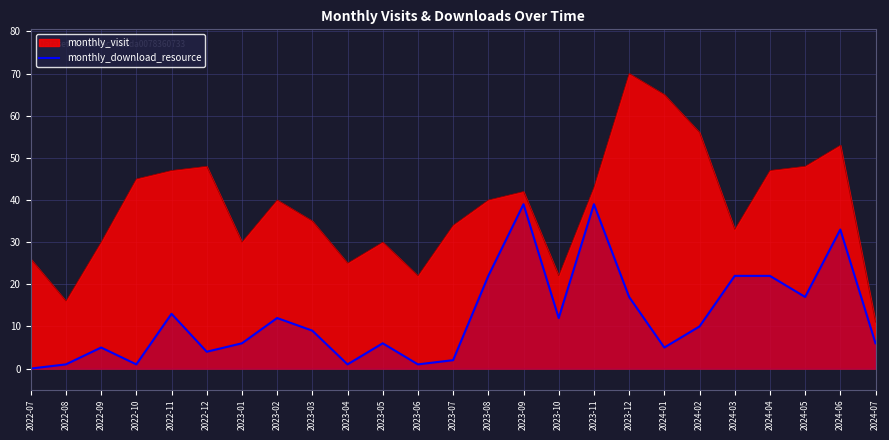

What position from the left is 2022-11?

5